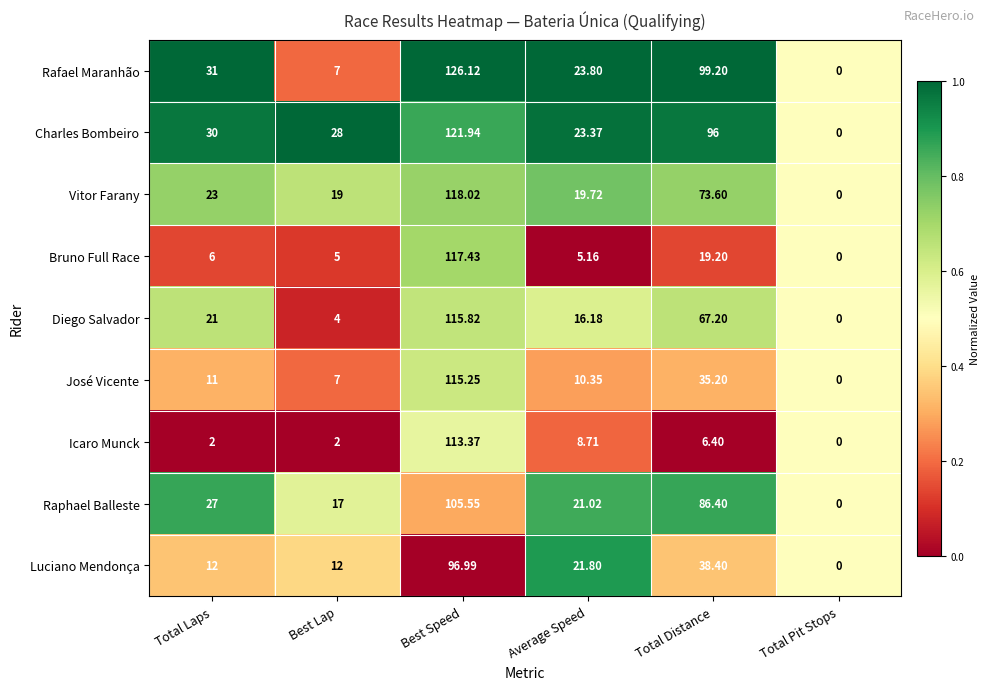

List the series in order of their peak value, lowest first.

Luciano Mendonça, Raphael Balleste, Icaro Munck, José Vicente, Diego Salvador, Bruno Full Race, Vitor Farany, Charles Bombeiro, Rafael Maranhão